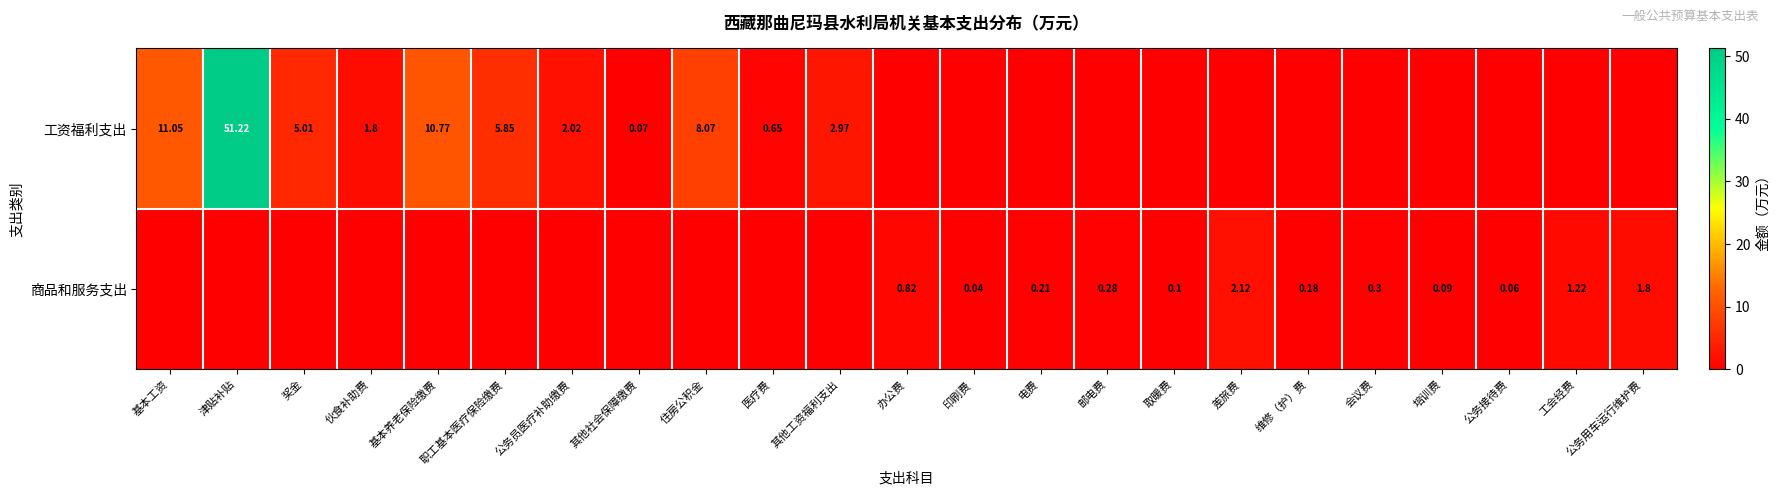

Rank the series at 公务接待费 from highest to lowest value.

商品和服务支出, 工资福利支出